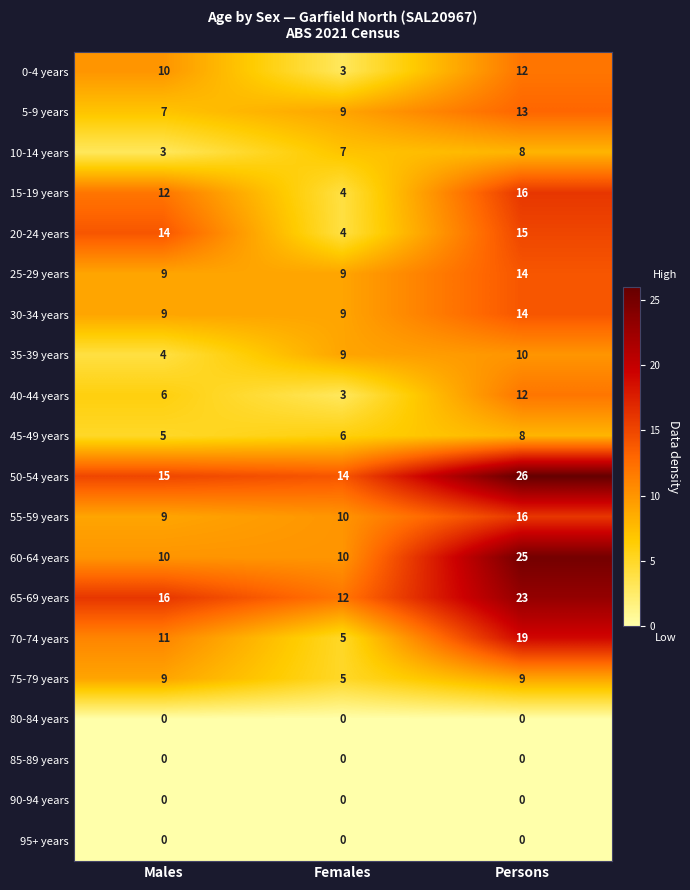

List the labels in order of 70-74 years value, largest first.

Persons, Males, Females